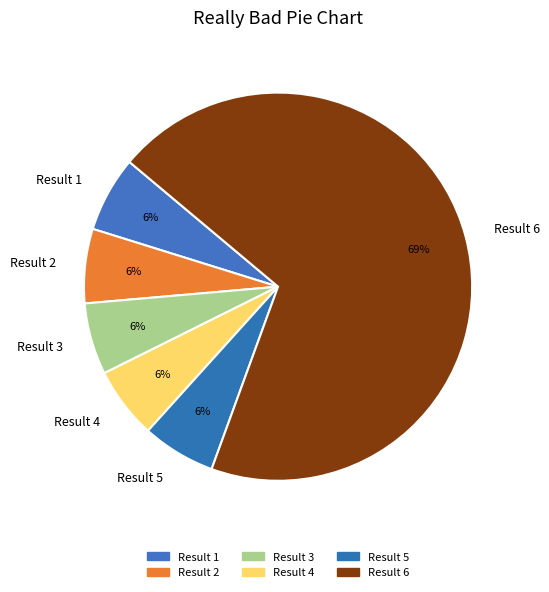

Does Result 1 represent more than half of the total?

No